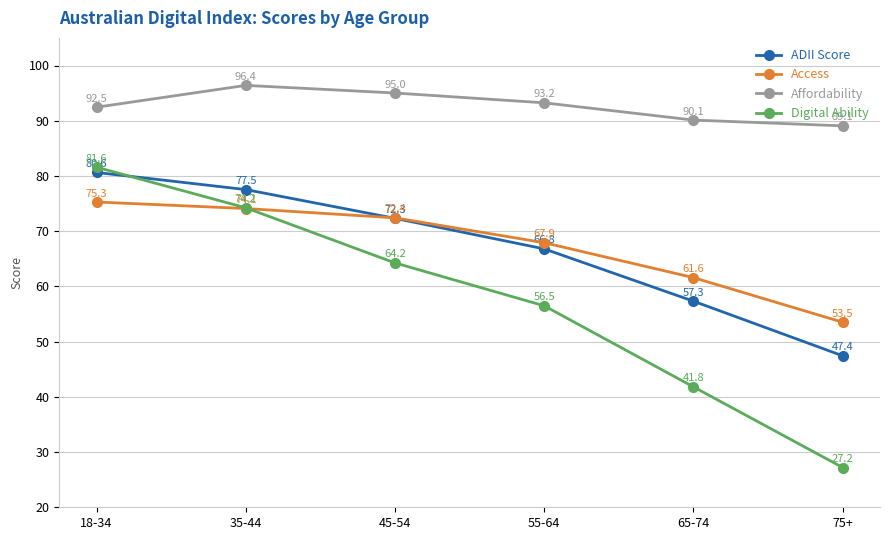

Is this an area chart (filled region under the line)?

No